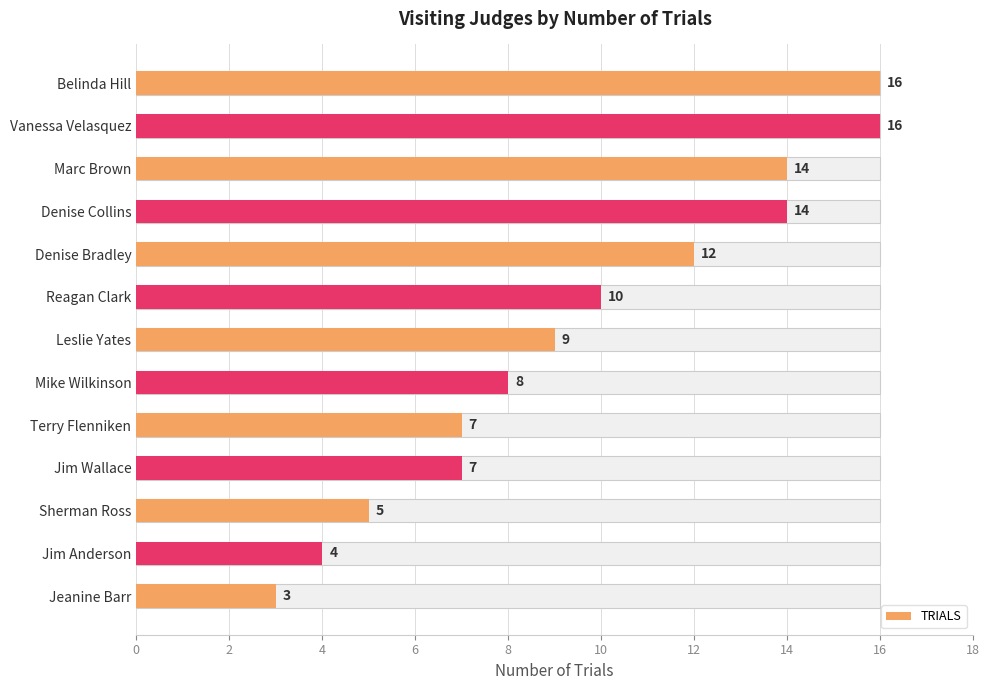

The value at Marc Brown is 14. True or false?

True